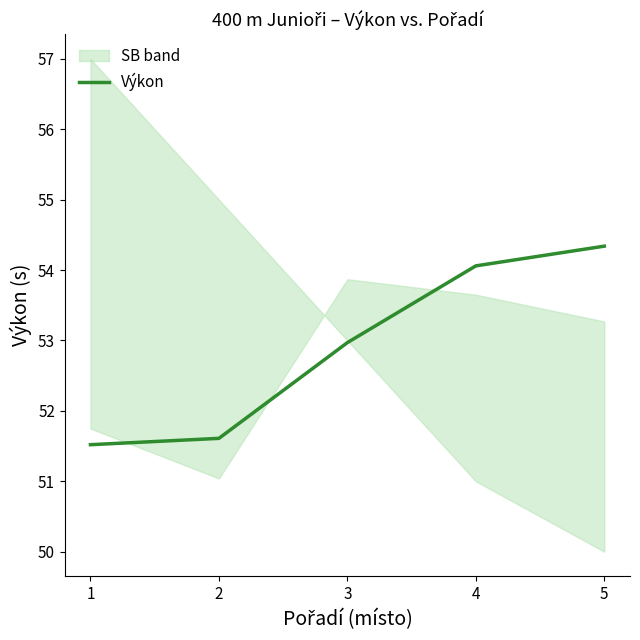

Where does the data first go above 52?

3